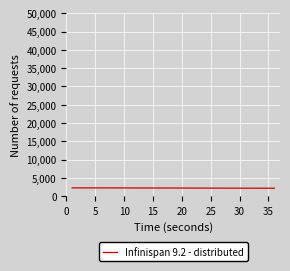

What is the maximum value shown in the chart?

2296